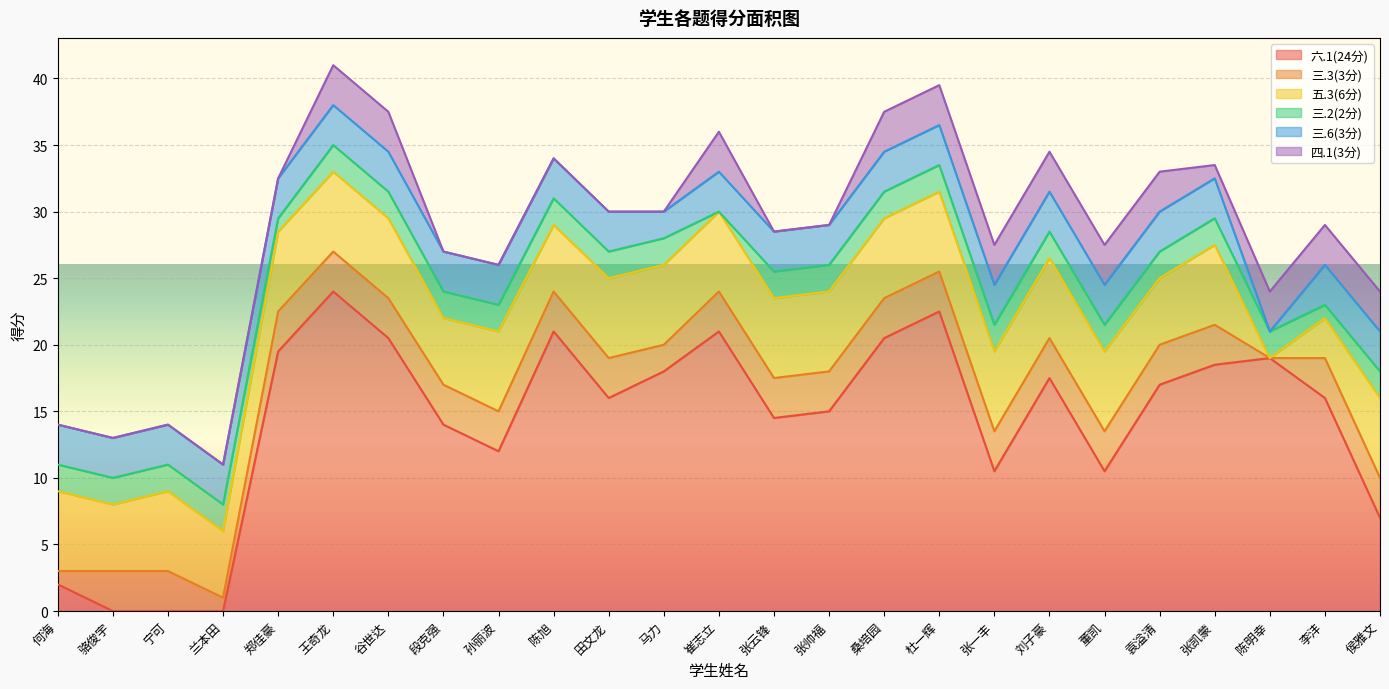

Reading left to right, transcribe all the data shown in this chart.

六.1(24分): 何海=2.0	骆俊宇=0.0	宁可=0.0	兰本田=0.0	郑佳豪=19.5	王奇龙=24.0	谷世达=20.5	段克强=14.0	孙丽波=12.0	陈旭=21.0	田文龙=16.0	马力=18.0	崔志立=21.0	张云锋=14.5	张帅福=15.0	桑培园=20.5	杜一辉=22.5	张一丰=10.5	刘子豪=17.5	董凯=10.5	袁溢清=17.0	张凯蒙=18.5	陈明幸=19.0	李沣=16.0	侯雅文=7.0
三.3(3分): 何海=1.0	骆俊宇=3.0	宁可=3.0	兰本田=1.0	郑佳豪=3.0	王奇龙=3.0	谷世达=3.0	段克强=3.0	孙丽波=3.0	陈旭=3.0	田文龙=3.0	马力=2.0	崔志立=3.0	张云锋=3.0	张帅福=3.0	桑培园=3.0	杜一辉=3.0	张一丰=3.0	刘子豪=3.0	董凯=3.0	袁溢清=3.0	张凯蒙=3.0	陈明幸=0.0	李沣=3.0	侯雅文=3.0
五.3(6分): 何海=6.0	骆俊宇=5.0	宁可=6.0	兰本田=5.0	郑佳豪=6.0	王奇龙=6.0	谷世达=6.0	段克强=5.0	孙丽波=6.0	陈旭=5.0	田文龙=6.0	马力=6.0	崔志立=6.0	张云锋=6.0	张帅福=6.0	桑培园=6.0	杜一辉=6.0	张一丰=6.0	刘子豪=6.0	董凯=6.0	袁溢清=5.0	张凯蒙=6.0	陈明幸=0.0	李沣=3.0	侯雅文=6.0
三.2(2分): 何海=2.0	骆俊宇=2.0	宁可=2.0	兰本田=2.0	郑佳豪=1.0	王奇龙=2.0	谷世达=2.0	段克强=2.0	孙丽波=2.0	陈旭=2.0	田文龙=2.0	马力=2.0	崔志立=0.0	张云锋=2.0	张帅福=2.0	桑培园=2.0	杜一辉=2.0	张一丰=2.0	刘子豪=2.0	董凯=2.0	袁溢清=2.0	张凯蒙=2.0	陈明幸=2.0	李沣=1.0	侯雅文=2.0
三.6(3分): 何海=3.0	骆俊宇=3.0	宁可=3.0	兰本田=3.0	郑佳豪=3.0	王奇龙=3.0	谷世达=3.0	段克强=3.0	孙丽波=3.0	陈旭=3.0	田文龙=3.0	马力=2.0	崔志立=3.0	张云锋=3.0	张帅福=3.0	桑培园=3.0	杜一辉=3.0	张一丰=3.0	刘子豪=3.0	董凯=3.0	袁溢清=3.0	张凯蒙=3.0	陈明幸=0.0	李沣=3.0	侯雅文=3.0
四.1(3分): 何海=0.0	骆俊宇=0.0	宁可=0.0	兰本田=0.0	郑佳豪=0.0	王奇龙=3.0	谷世达=3.0	段克强=0.0	孙丽波=0.0	陈旭=0.0	田文龙=0.0	马力=0.0	崔志立=3.0	张云锋=0.0	张帅福=0.0	桑培园=3.0	杜一辉=3.0	张一丰=3.0	刘子豪=3.0	董凯=3.0	袁溢清=3.0	张凯蒙=1.0	陈明幸=3.0	李沣=3.0	侯雅文=3.0